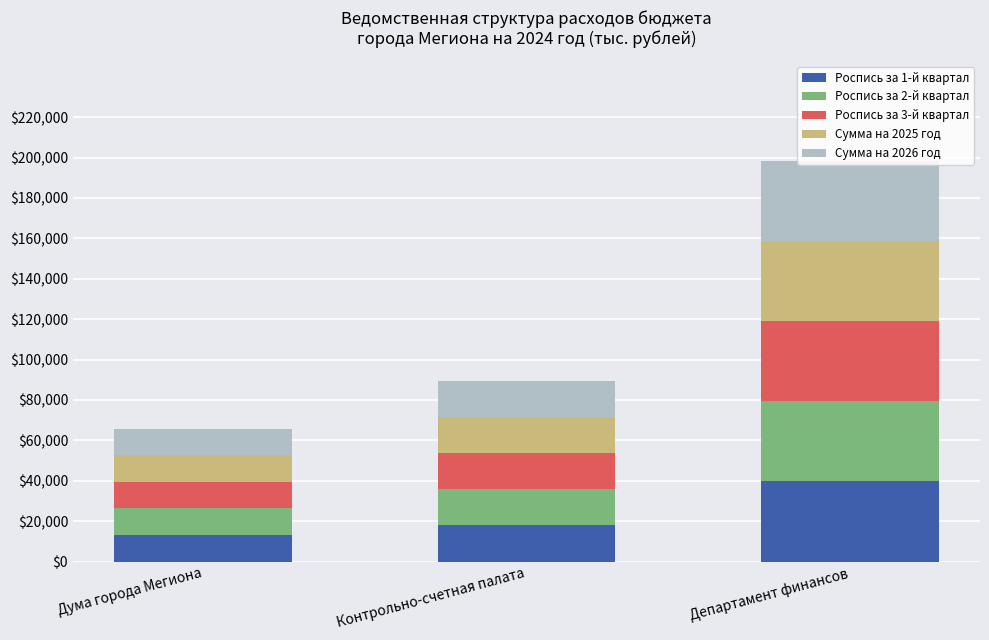

How many categories are shown in the chart?

3